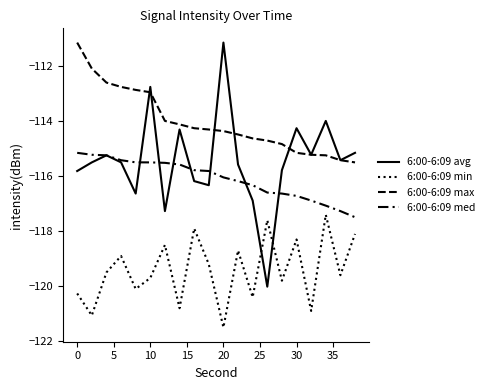

Which series has the largest range (max minus min)?

6:00-6:09 avg